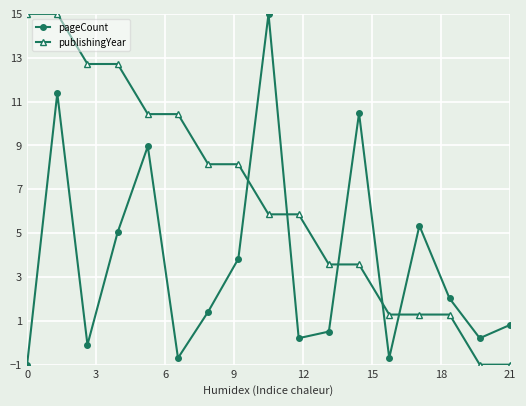

True or false: pageCount and publishingYear intersect in this chart.

True